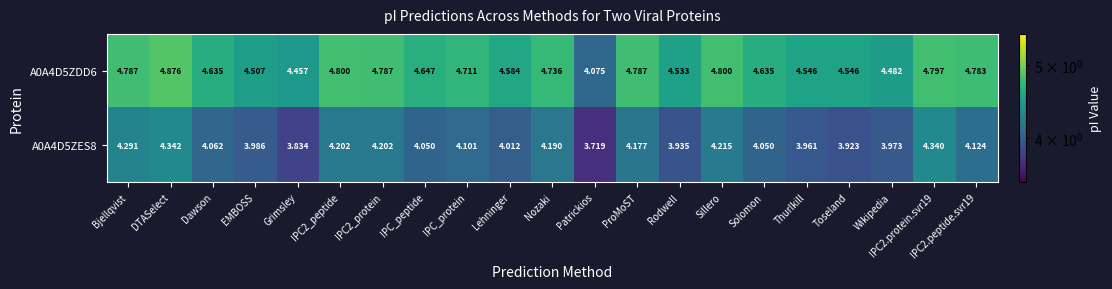

Where is A0A4D5ZDD6 nearest to the value 4?

Patrickios